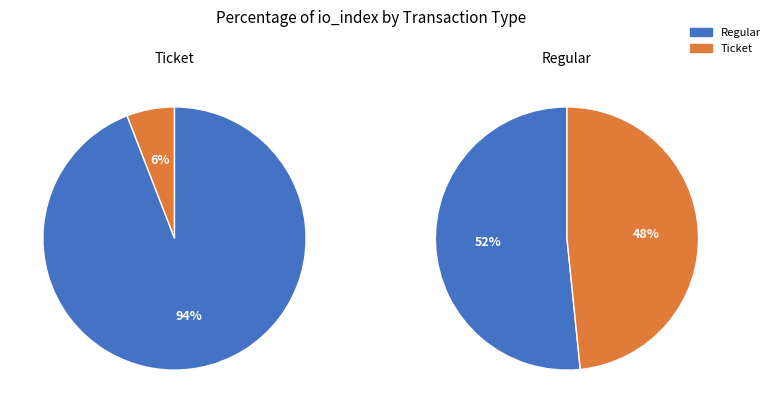

Does any single category account for the majority?

Yes